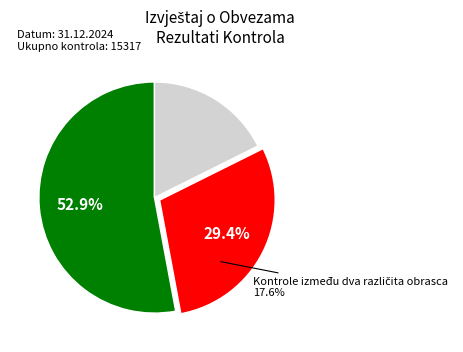

True or false: Kontrole na obrascu PR-RAS accounts for 29% of the total.

True